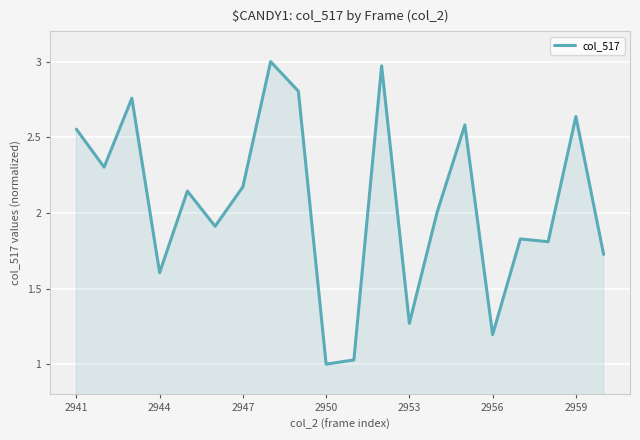

How many lines are shown in the chart?

1